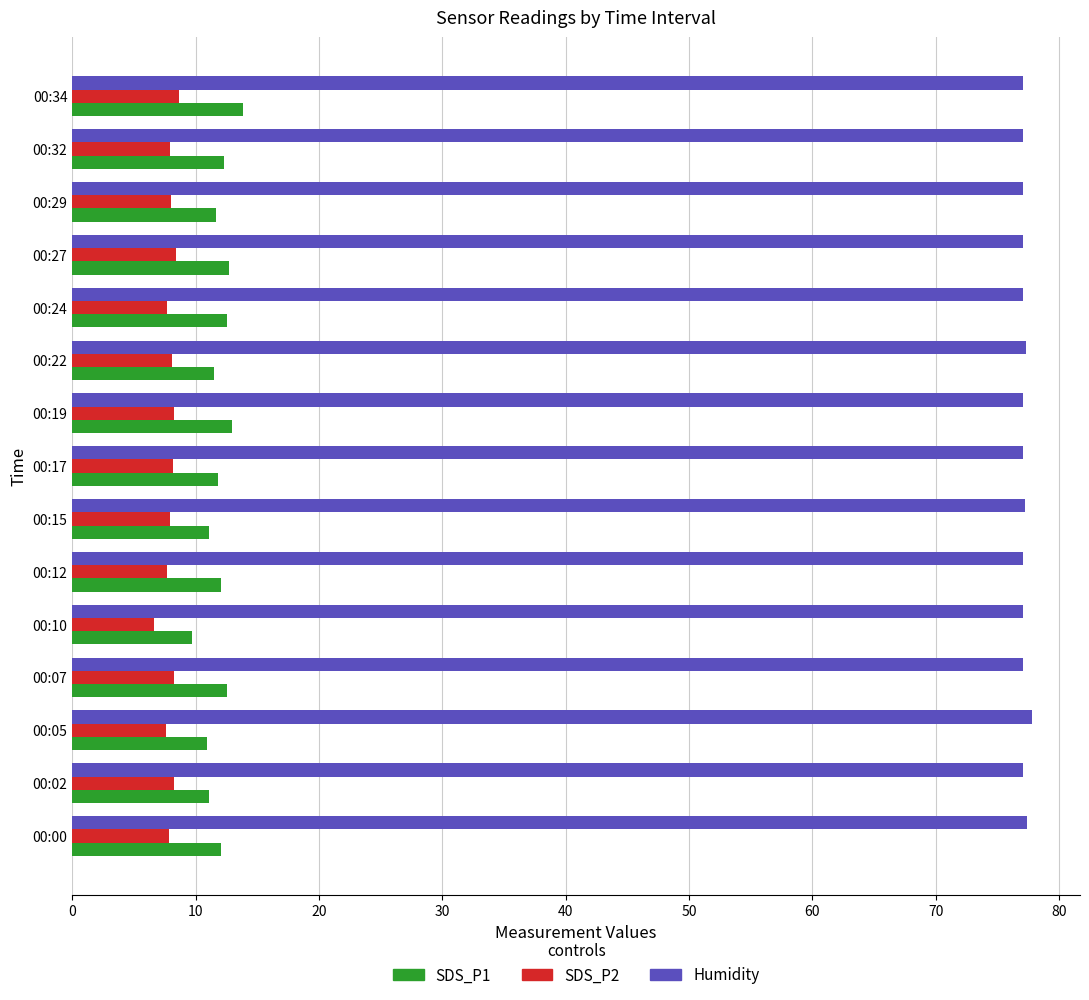

What is the difference between the SDS_P1 values at 00:00 and 00:34?

1.8